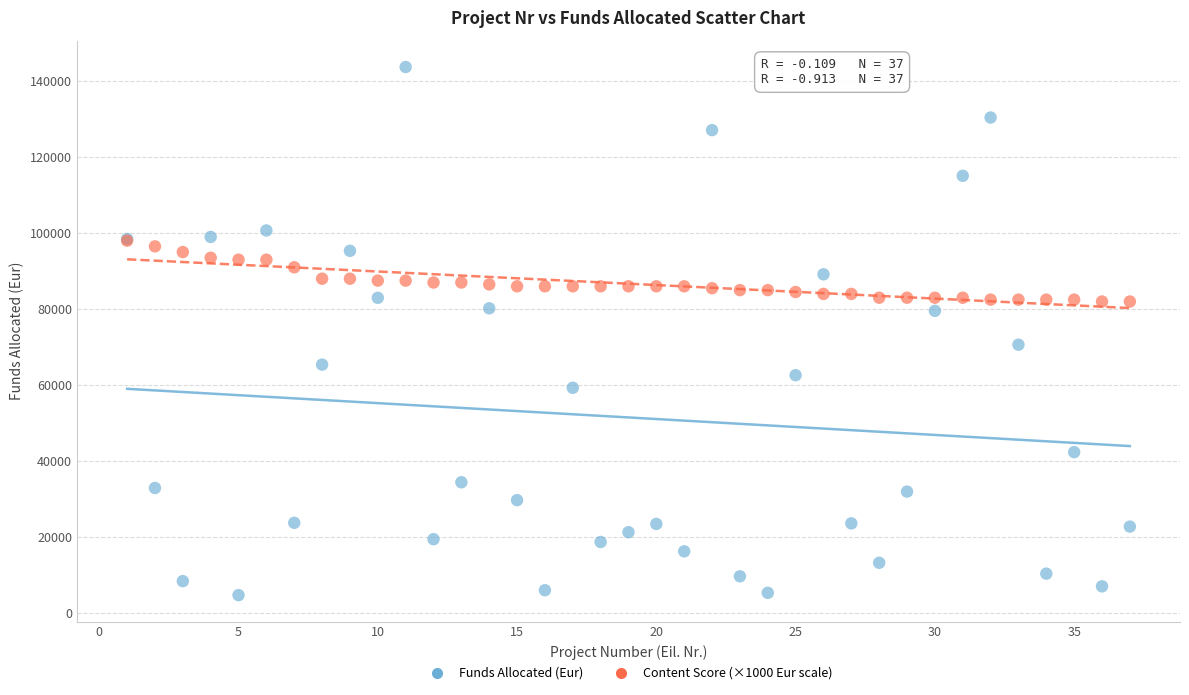

Which series reaches the minimum Y coordinate?

Funds Allocated (Eur)